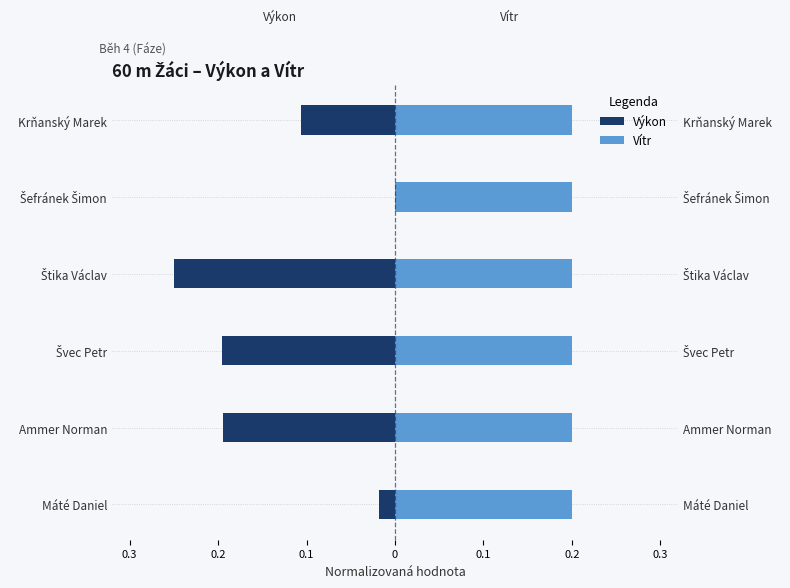

Which series has the largest total across all categories?

Vítr